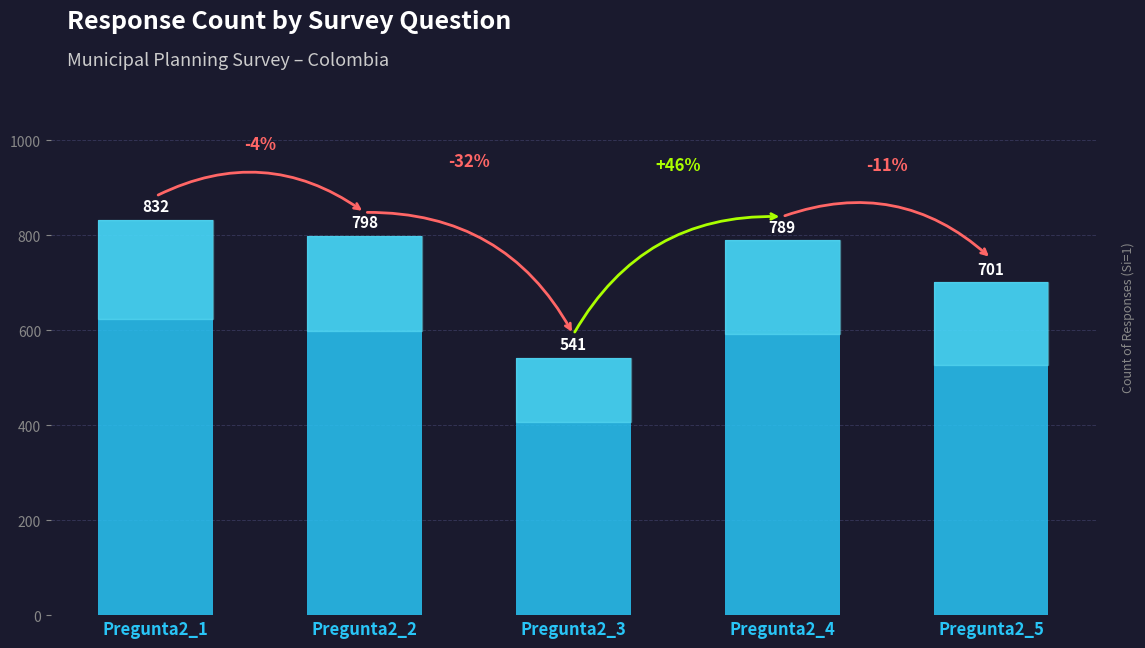

What is the value of the 2nd bar from the left?

798